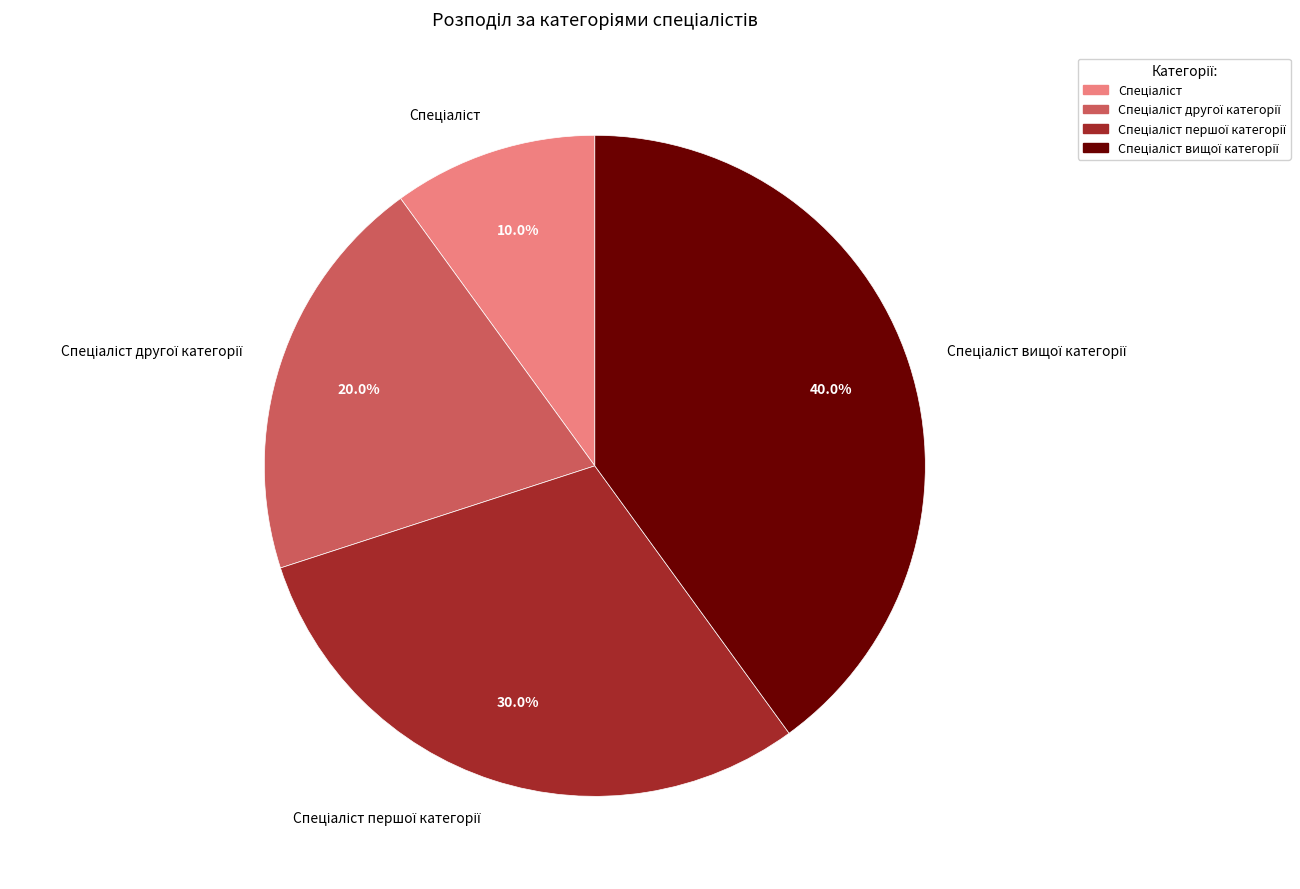

Is there a majority slice in this chart?

No